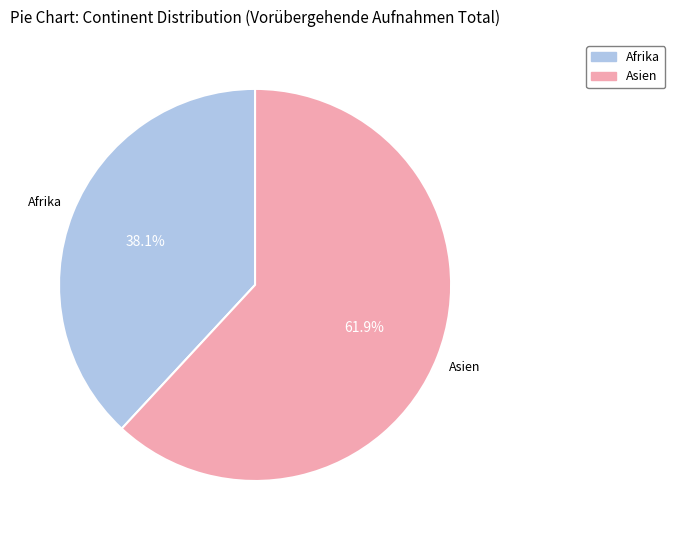

Between Afrika and Asien, which is larger?

Asien